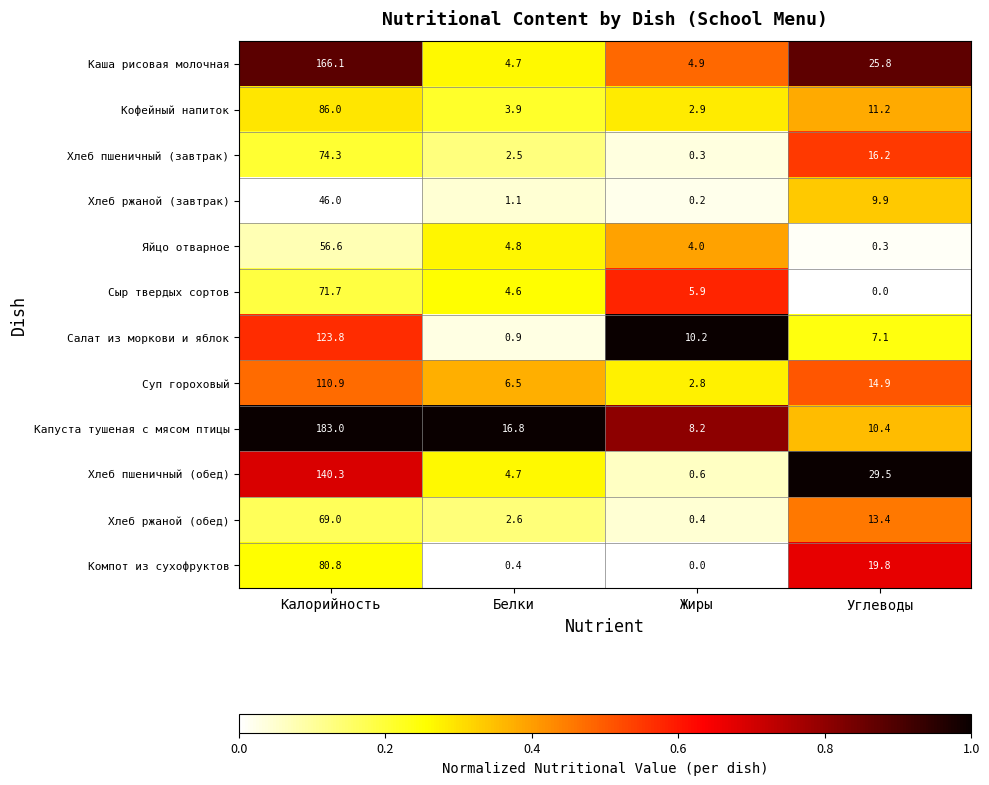

Between Жиры and Углеводы, which series saw the biggest shift?

Хлеб пшеничный (обед)